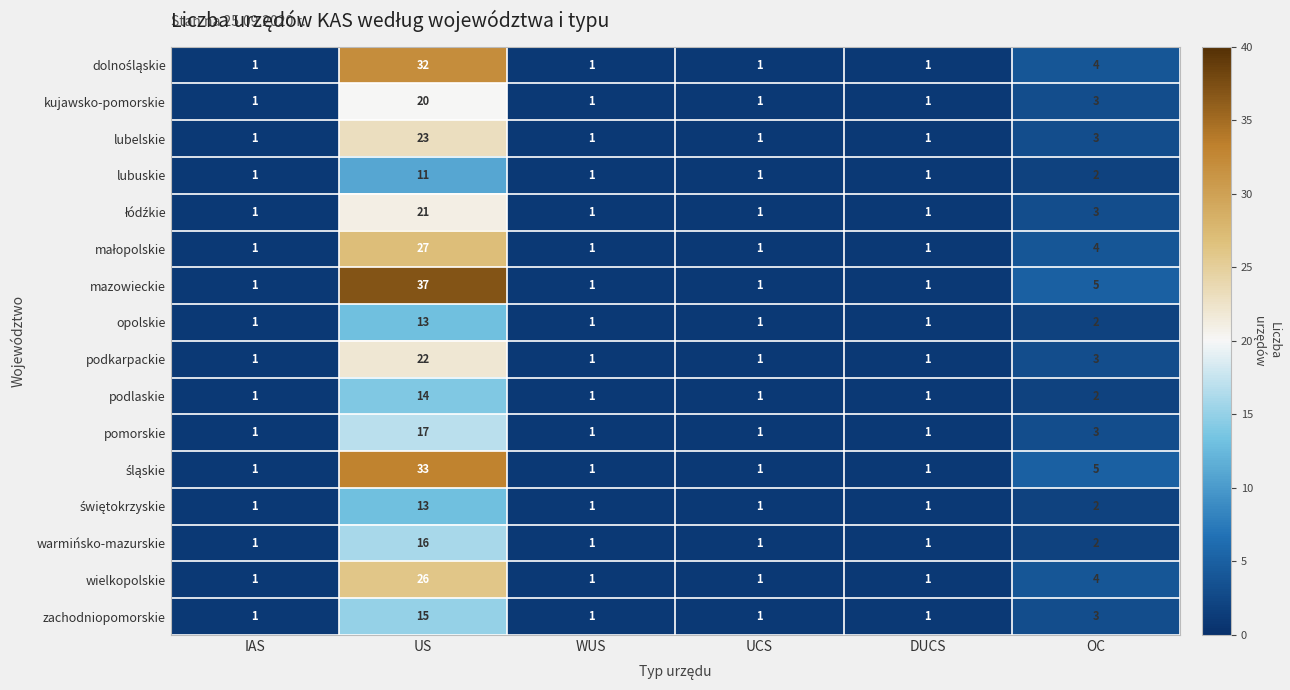

What is the difference between the maximum and minimum values in the opolskie series?

12